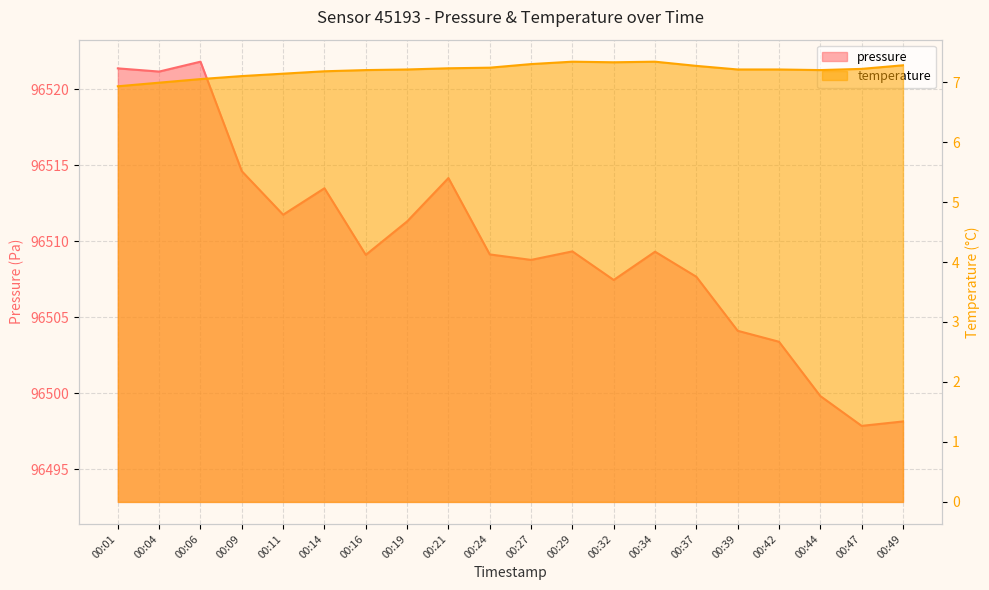

List the series in order of their peak value, lowest first.

temperature, pressure